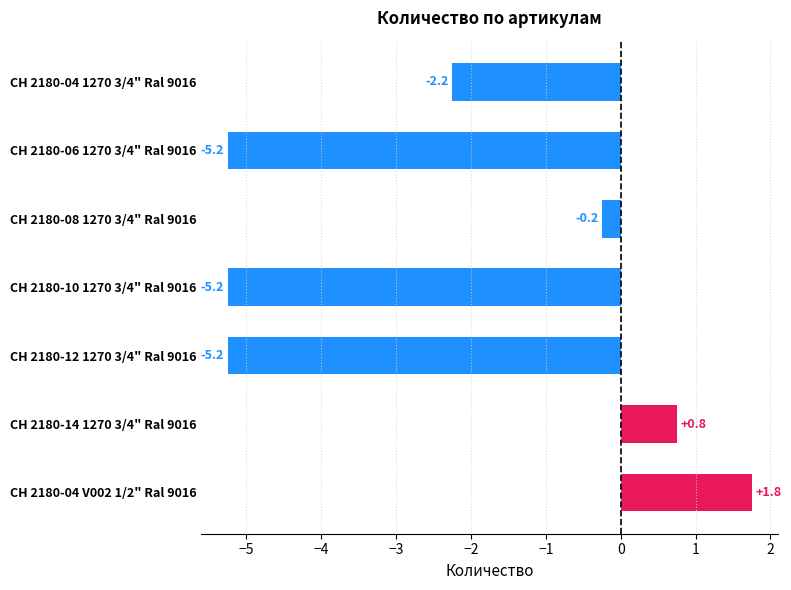

How many positive values are there?

2